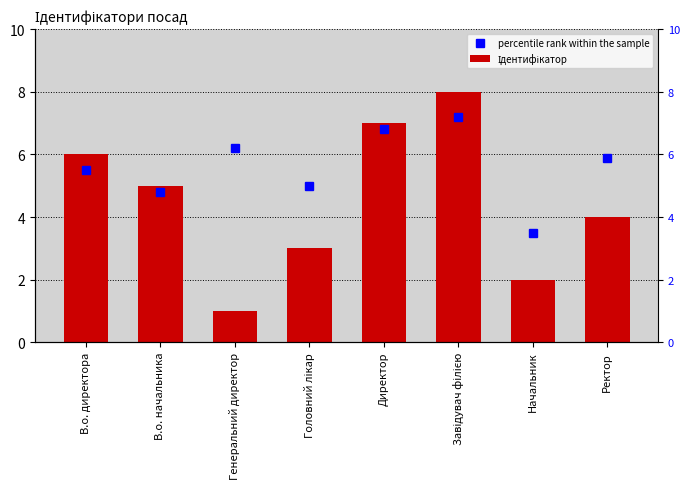

Reading left to right, transcribe all the data shown in this chart.

percentile rank within the sample: В.о. директора=5.5	В.о. начальника=4.8	Генеральний директор=6.2	Головний лікар=5.0	Директор=6.8	Завідувач філією=7.2	Начальник=3.5	Ректор=5.9
Ідентифікатор: В.о. директора=6.0	В.о. начальника=5.0	Генеральний директор=1.0	Головний лікар=3.0	Директор=7.0	Завідувач філією=8.0	Начальник=2.0	Ректор=4.0